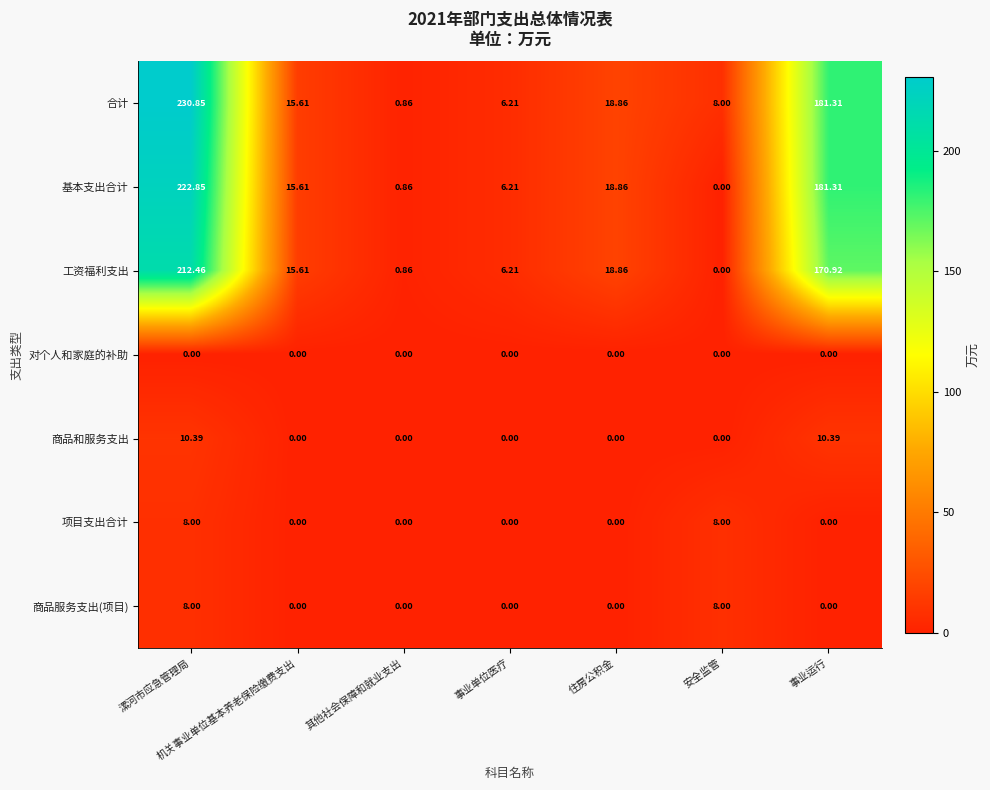

At which label is 工资福利支出 closest to 106?

事业运行